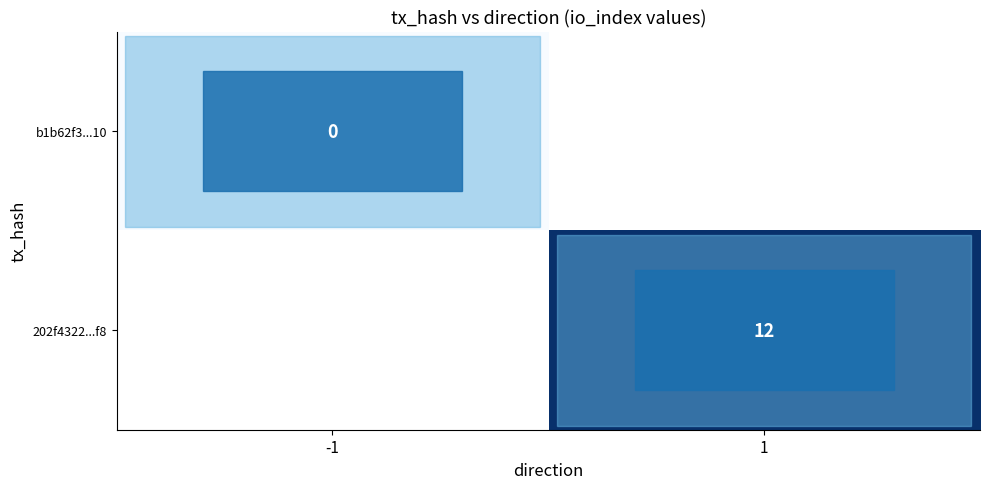

At how many categories does at least one series exceed 5?

1